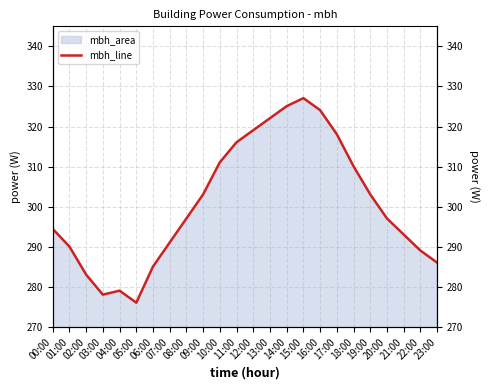

The chart shows a value of 322.1 at 13:00. True or false?

True